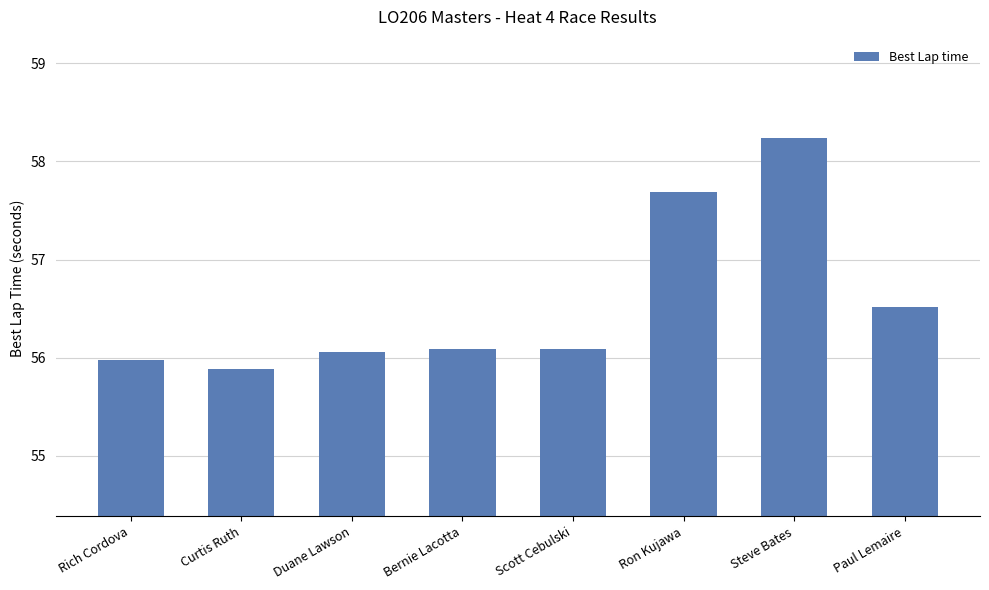

What is the maximum value shown in the chart?

58.2